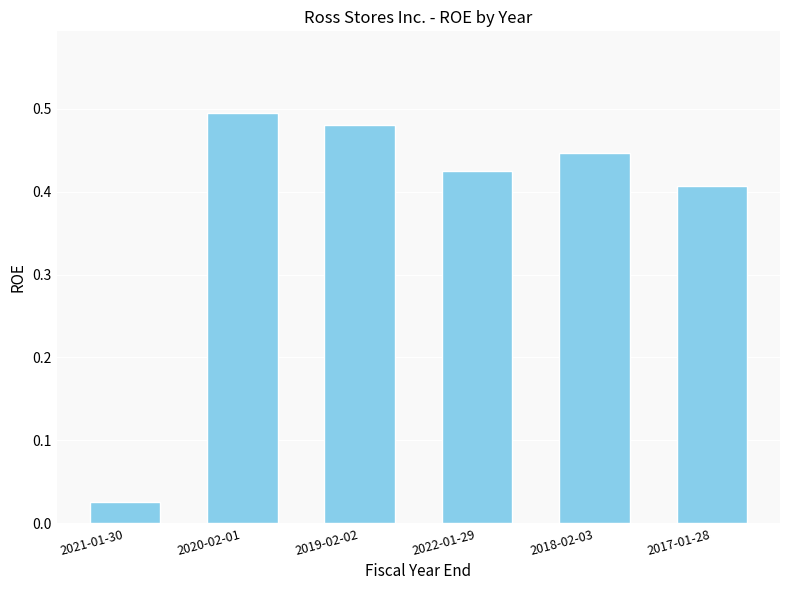

The value at 2019-02-02 is 0.5. True or false?

True